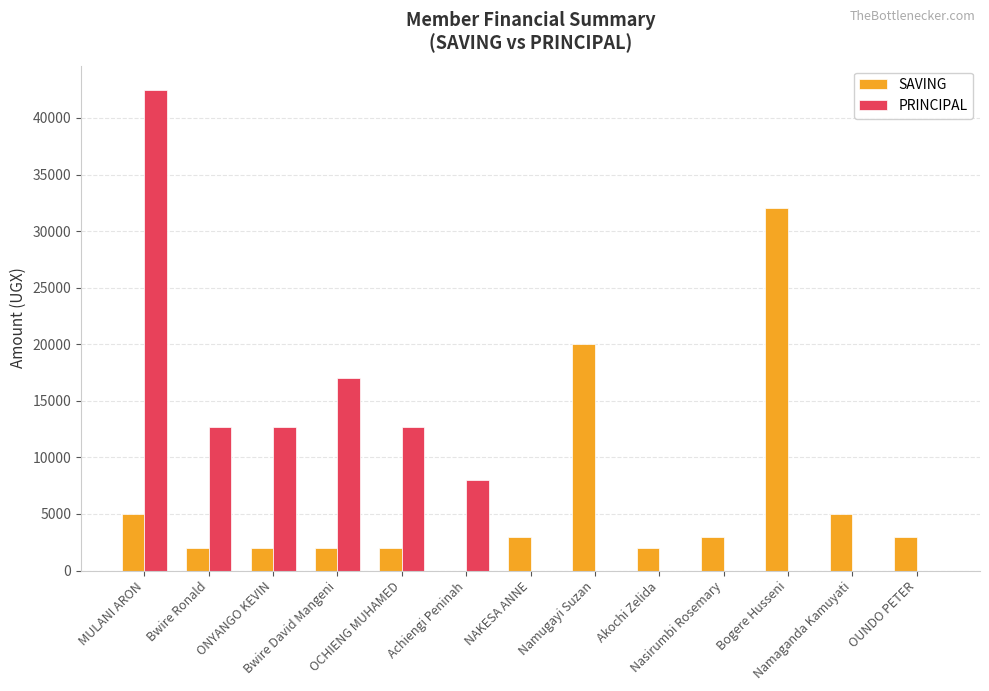

What are all the series names shown in the legend?

SAVING, PRINCIPAL